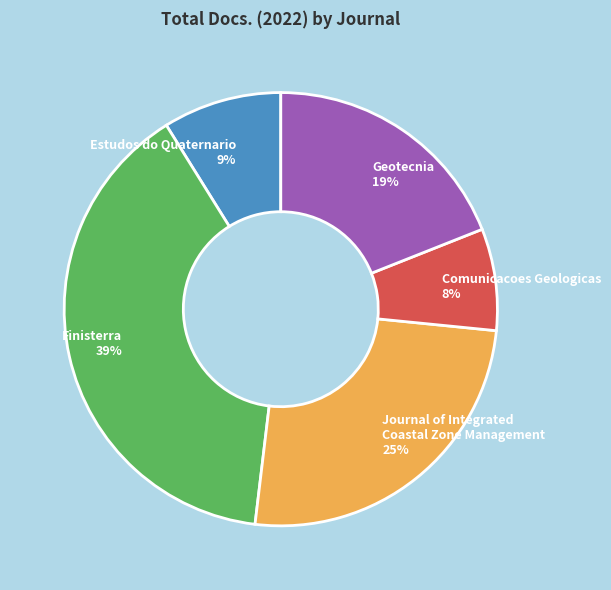

Which has a higher value, Geotecnia or Finisterra?

Finisterra